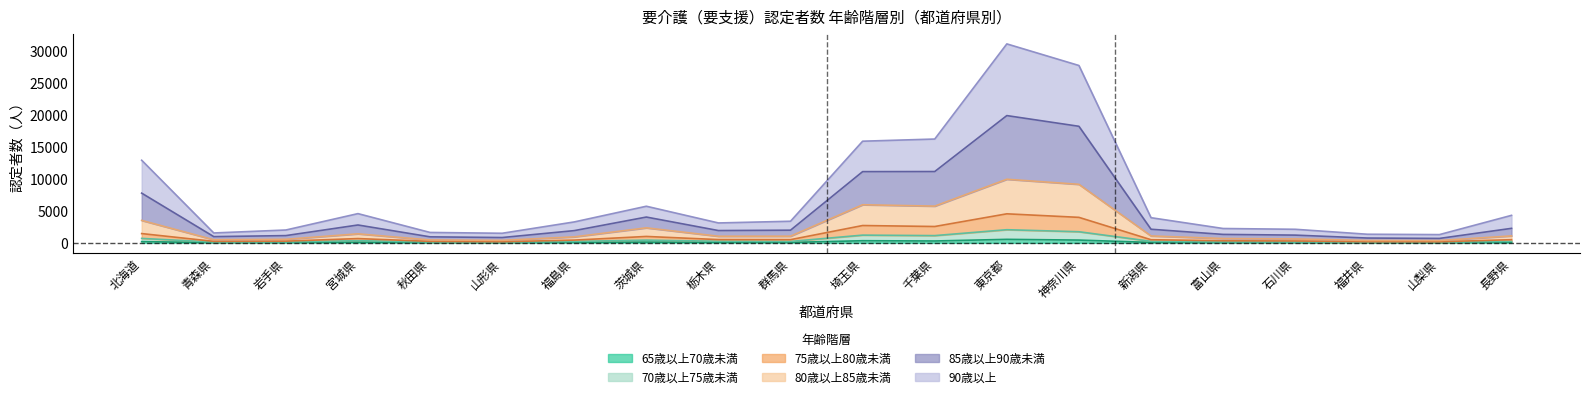

How many lines are shown in the chart?

6